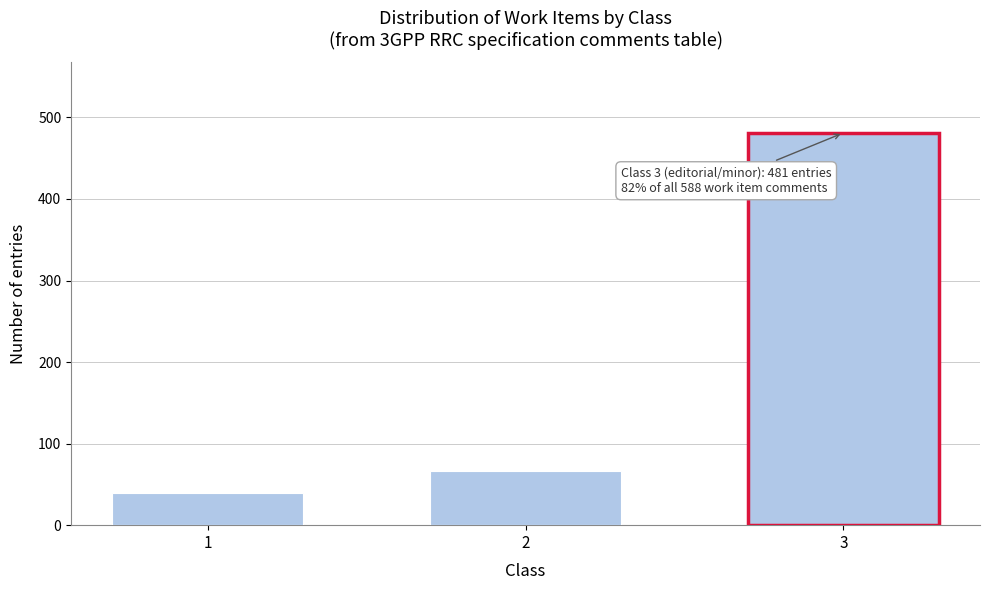

Reading left to right, transcribe all the data shown in this chart.

1=40	2=67	3=481